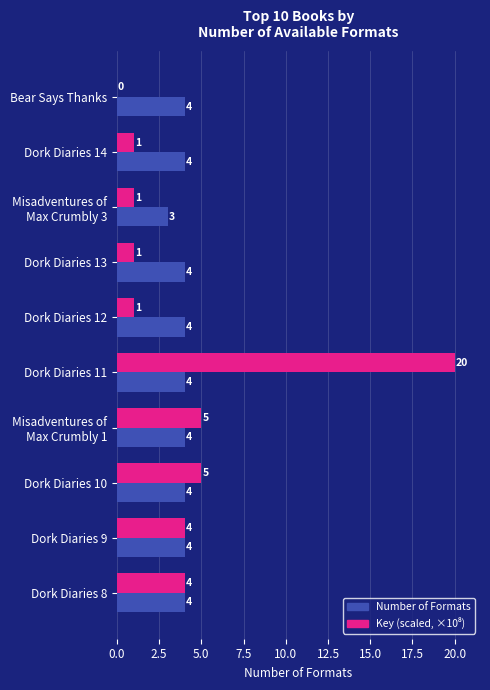

What is the maximum value shown in the chart?

20